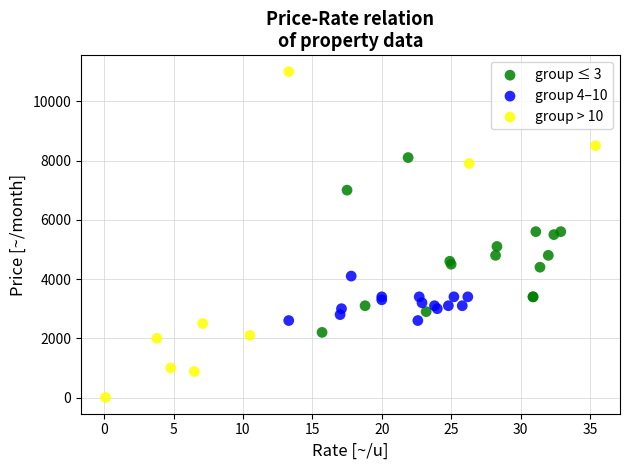

Which series contains the lowest Y value?

group > 10